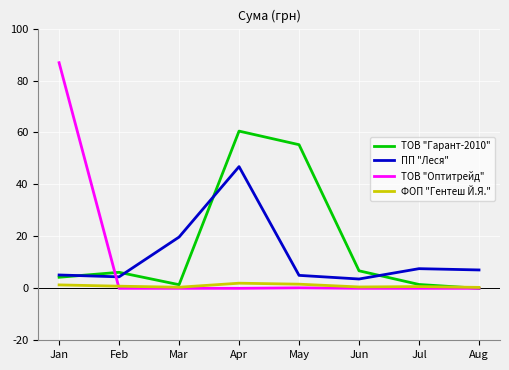

Is this an area chart (filled region under the line)?

No